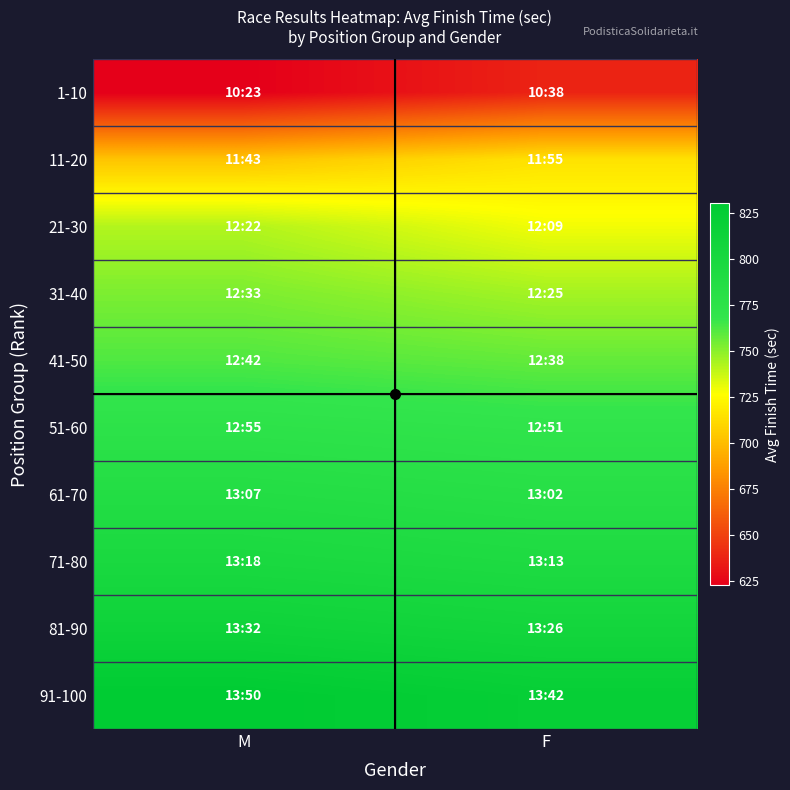

At which category does the chart reach its peak across all series?

M